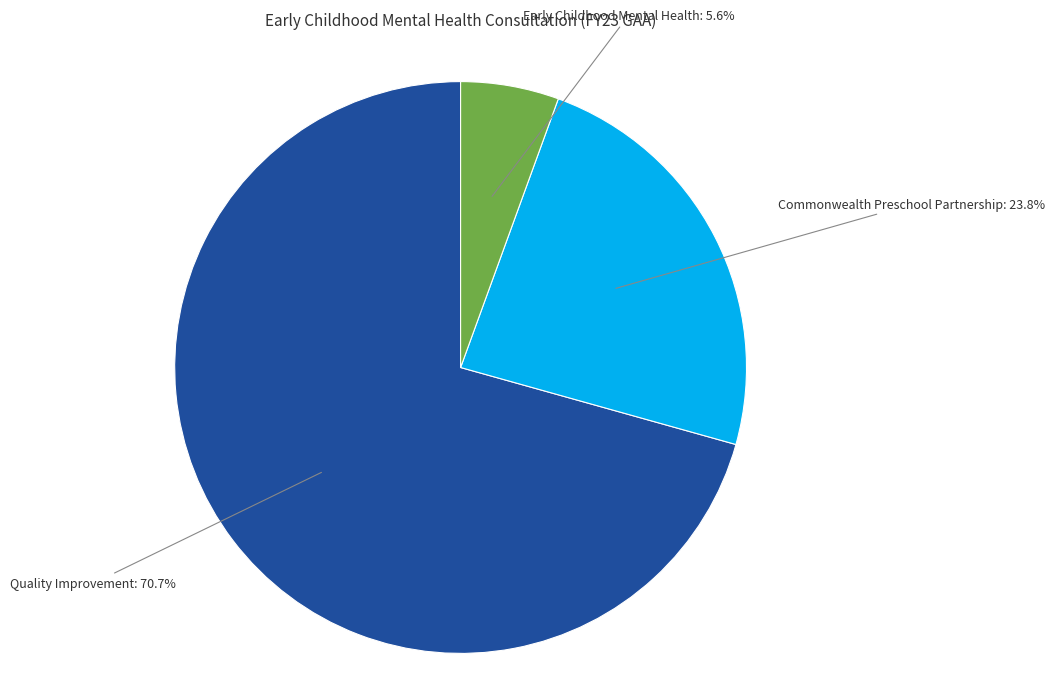

Does any single category account for the majority?

Yes